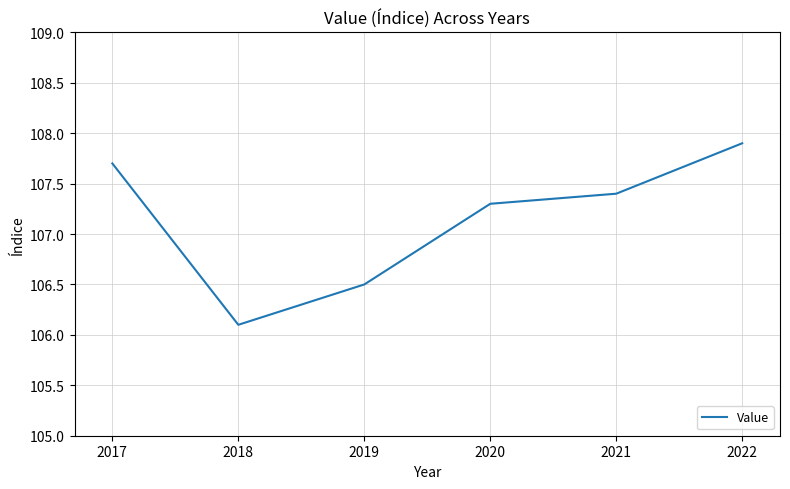

What is the sum of all values?

642.9